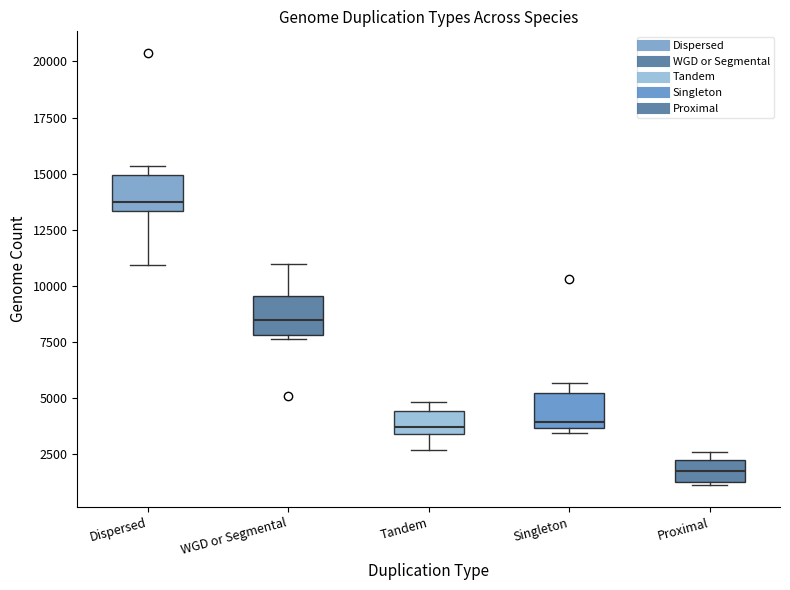

Reading left to right, transcribe this box plot: for each box, give where its median line is, the range the box spans, and where its two whiskers end, as read against the y-axis. The values are not printed on the chart, so give them approximately, as read against the axis.

Dispersed: median 14000, box 13500 to 15000, whiskers 11000 to 15500
WGD or Segmental: median 8500, box 8000 to 9500, whiskers 7500 to 11000
Tandem: median 3500 (just above the box's lower edge), box 3500 to 4500, whiskers 2500 to 5000
Singleton: median 4000, box 3500 to 5500, whiskers 3500 (just below the box's lower edge) to 5500 (just above the box's upper edge)
Proximal: median 2000, box 1500 to 2500, whiskers 1000 to 2500 (just above the box's upper edge)